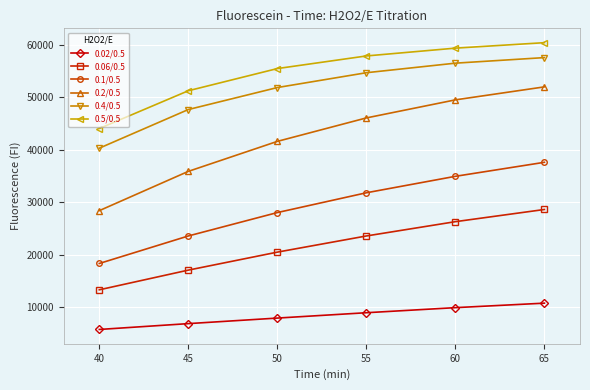

What is the sum of all 0.4/0.5 values?

308407